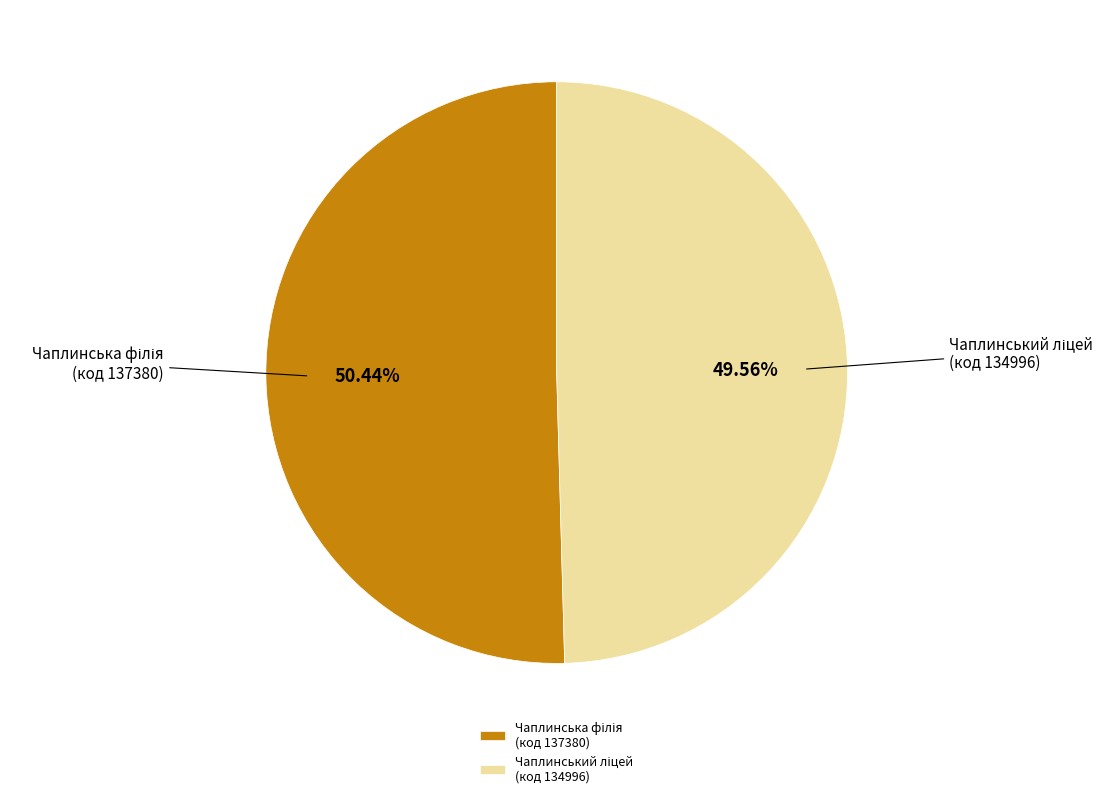

Does any single category account for the majority?

Yes